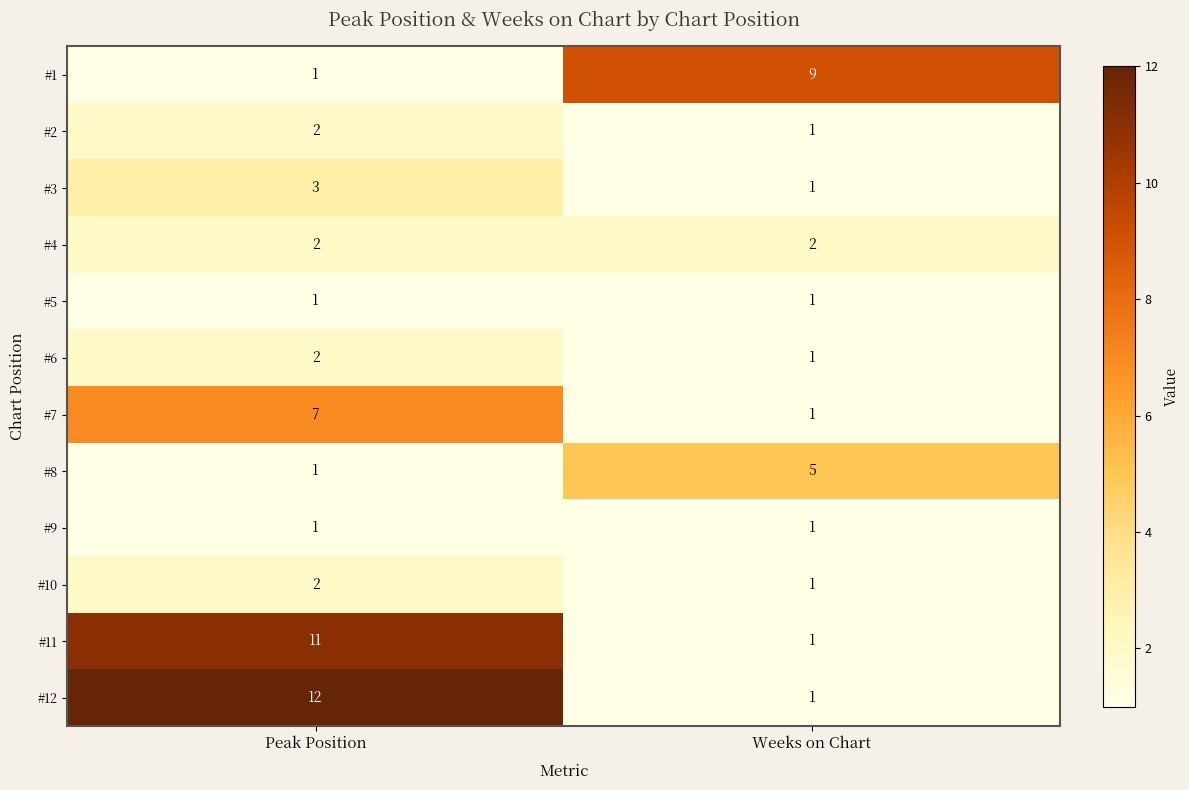

What is the sum of the #4 values at Weeks on Chart and Peak Position?

4